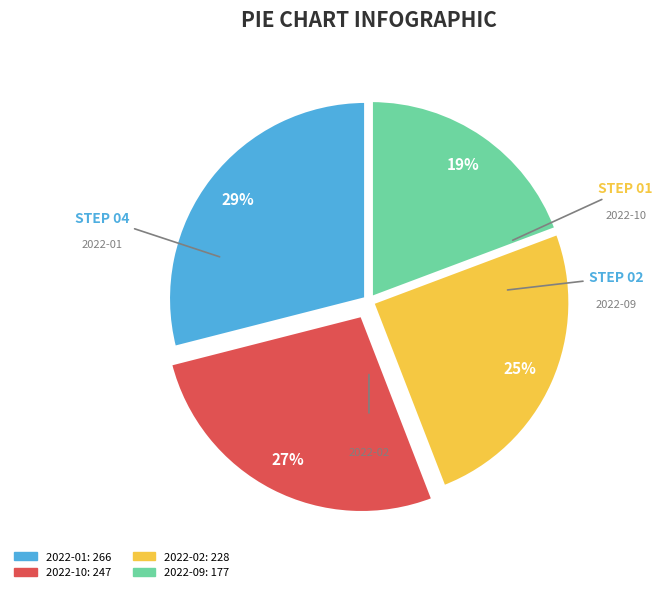

How many segments does this pie chart have?

4